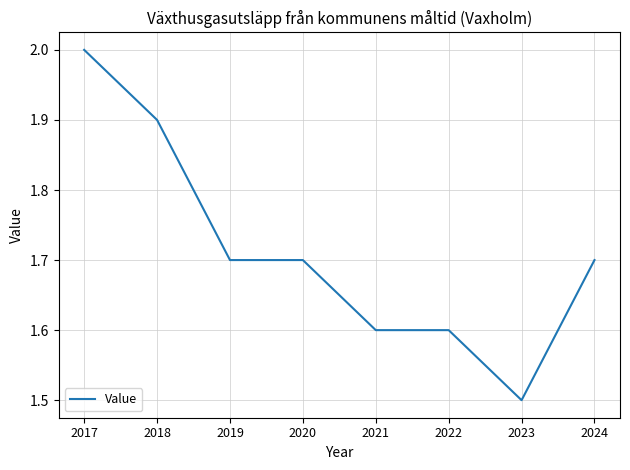

What is the difference between the maximum and minimum values?

0.5